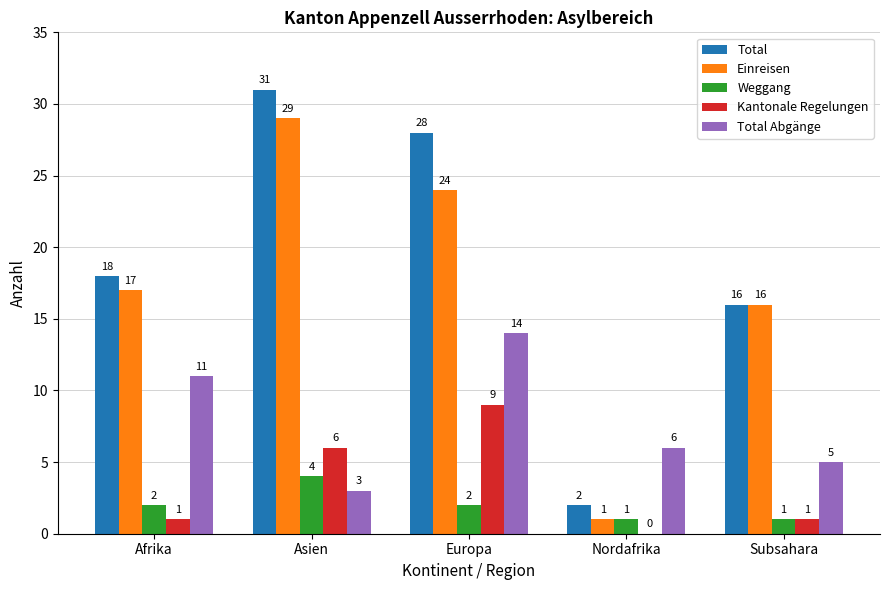

At which label does Total Abgänge first exceed 6?

Afrika